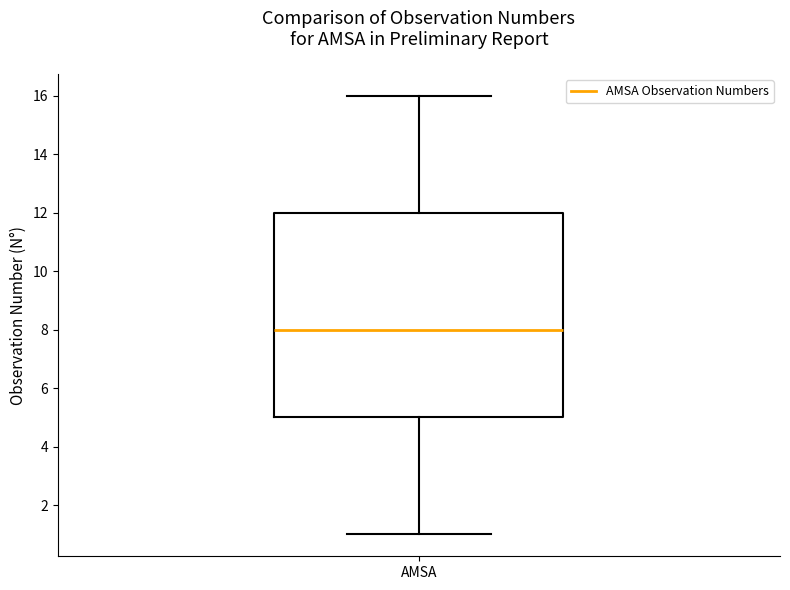

Where does the lower whisker of the box for AMSA end on the y-axis? The values are not printed on the chart, so give them approximately, as read against the axis.

1